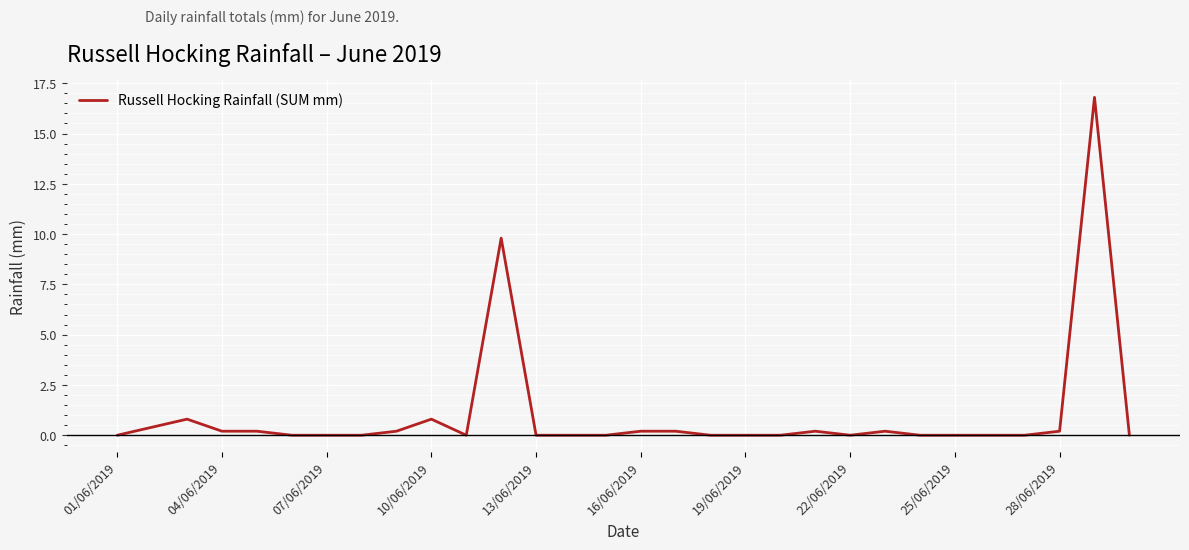

What is the difference between the maximum and minimum values?

16.8